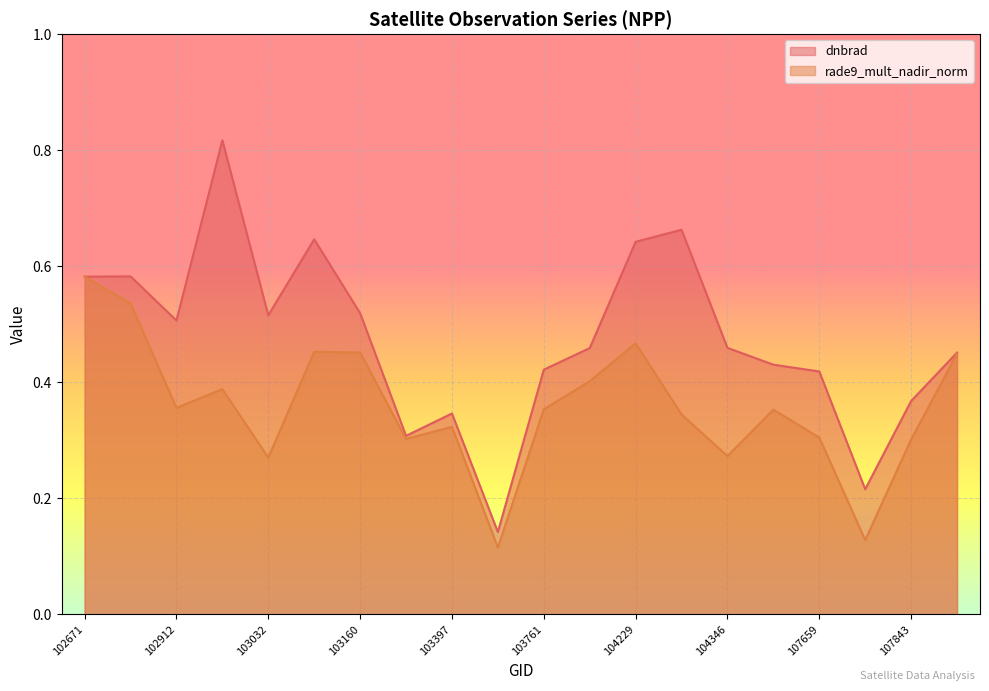

List the series in order of their overall mean, lowest first.

rade9_mult_nadir_norm, dnbrad